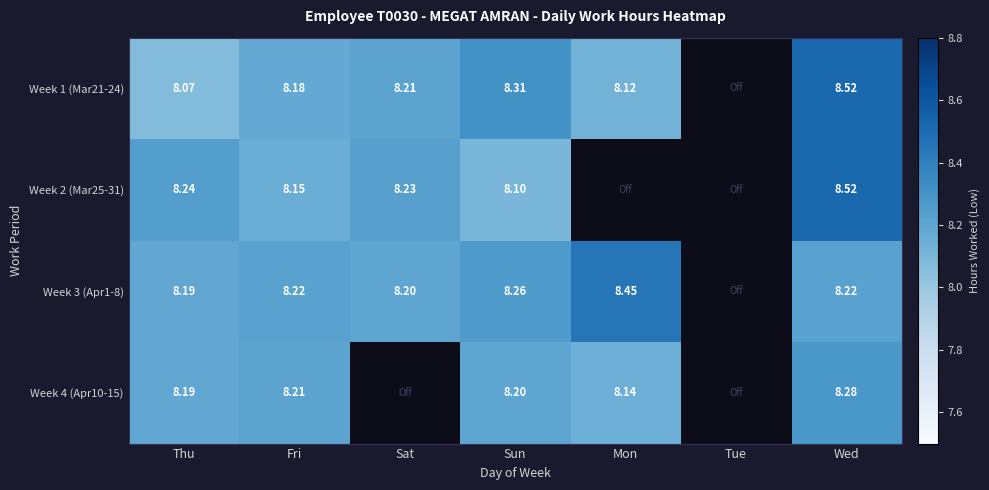

True or false: Week 3 (Apr1-8) has a value of 4.9 at Sun.

False